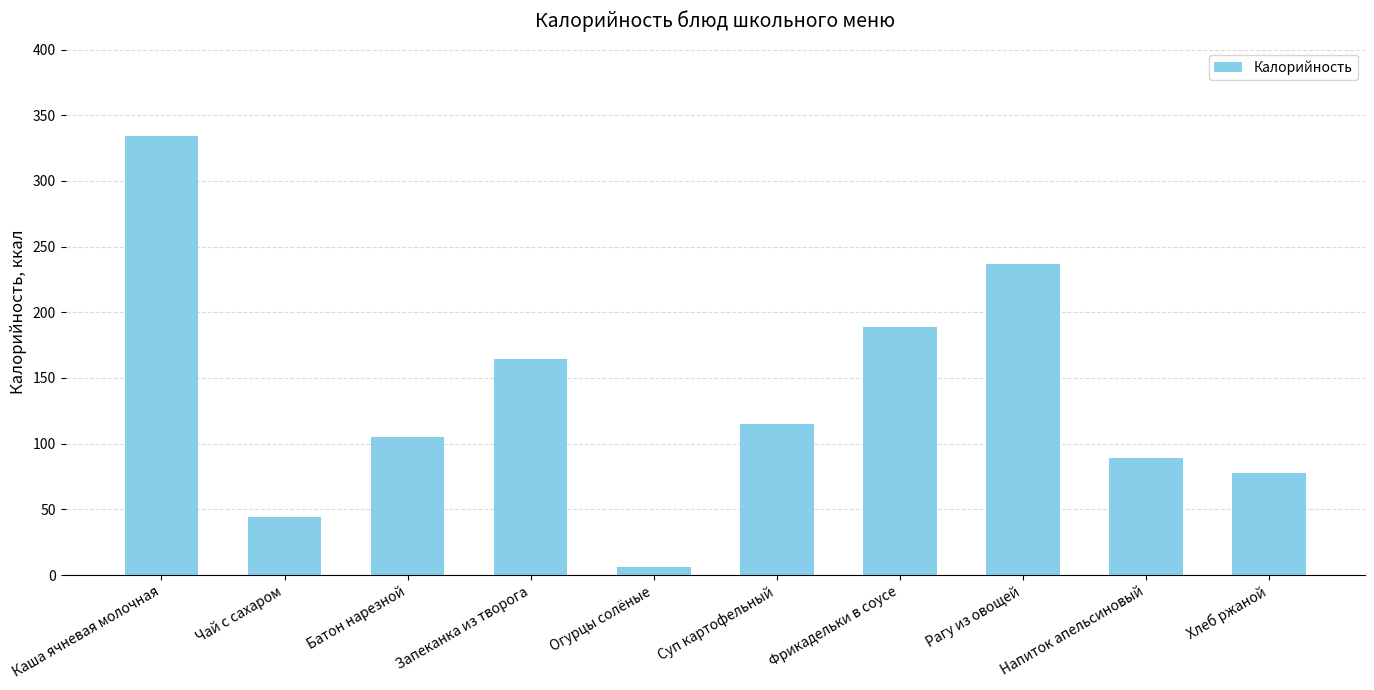

Reading left to right, extract all data points from this chart.

Каша ячневая молочная=334.6	Чай с сахаром=44.0	Батон нарезной=105.0	Запеканка из творога=164.8	Огурцы солёные=6.0	Суп картофельный=115.0	Фрикадельки в соусе=188.9	Рагу из овощей=236.6	Напиток апельсиновый=89.2	Хлеб ржаной=78.0